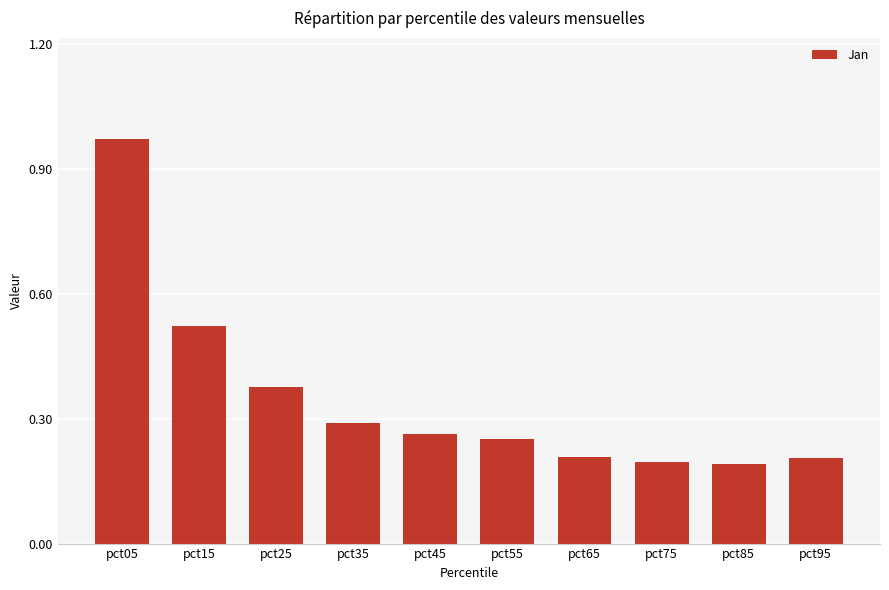

True or false: the data shows 0.1 at pct95.

False